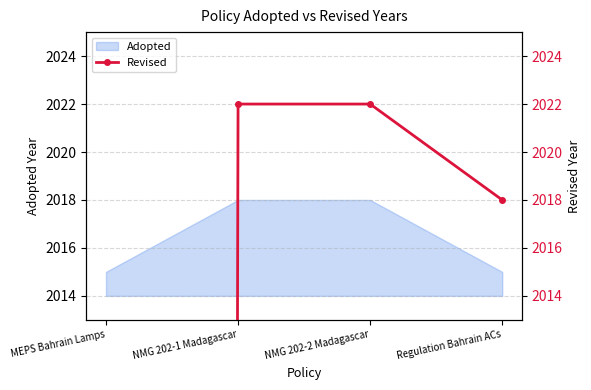

What is the difference between the maximum and minimum values?

2022